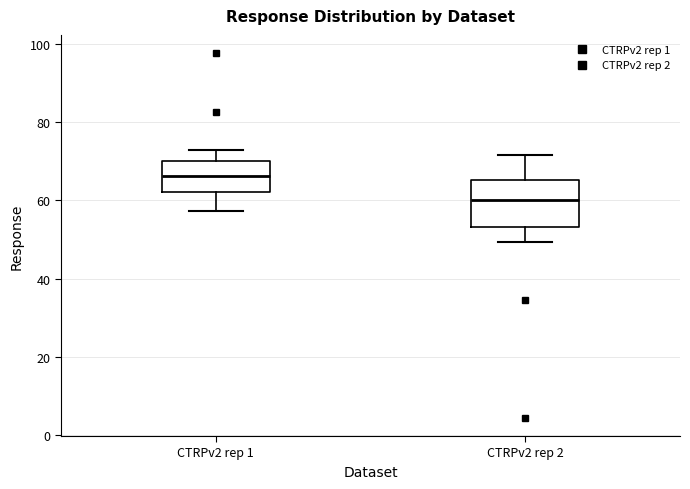

Which box is the tallest, from its lower edge to its upper edge?

CTRPv2 rep 2